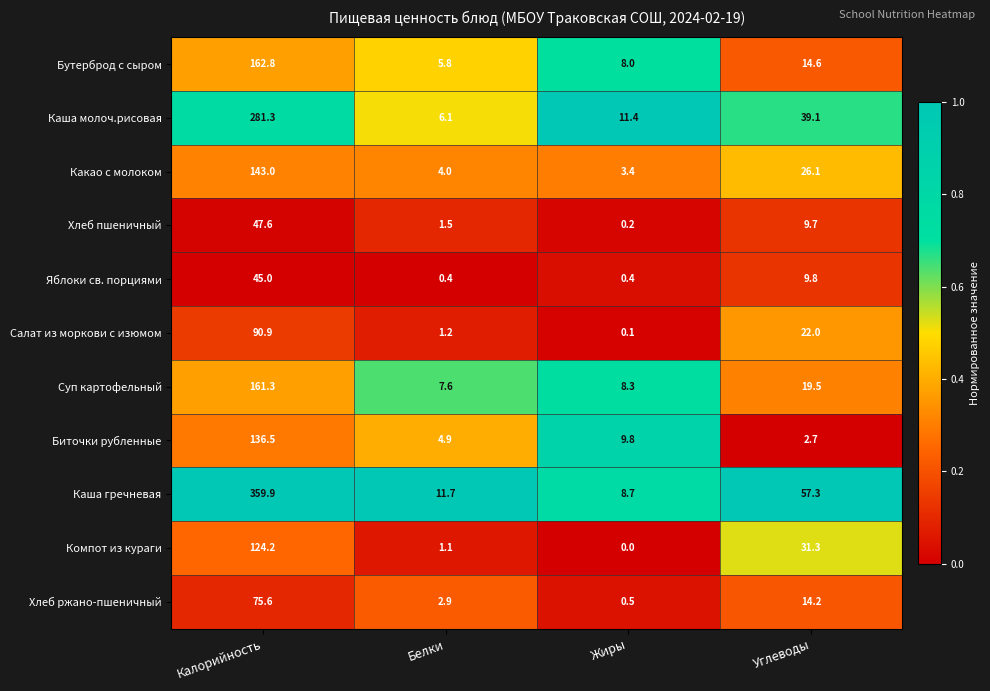

At which label does Салат из моркови с изюмом reach its peak?

Калорийность